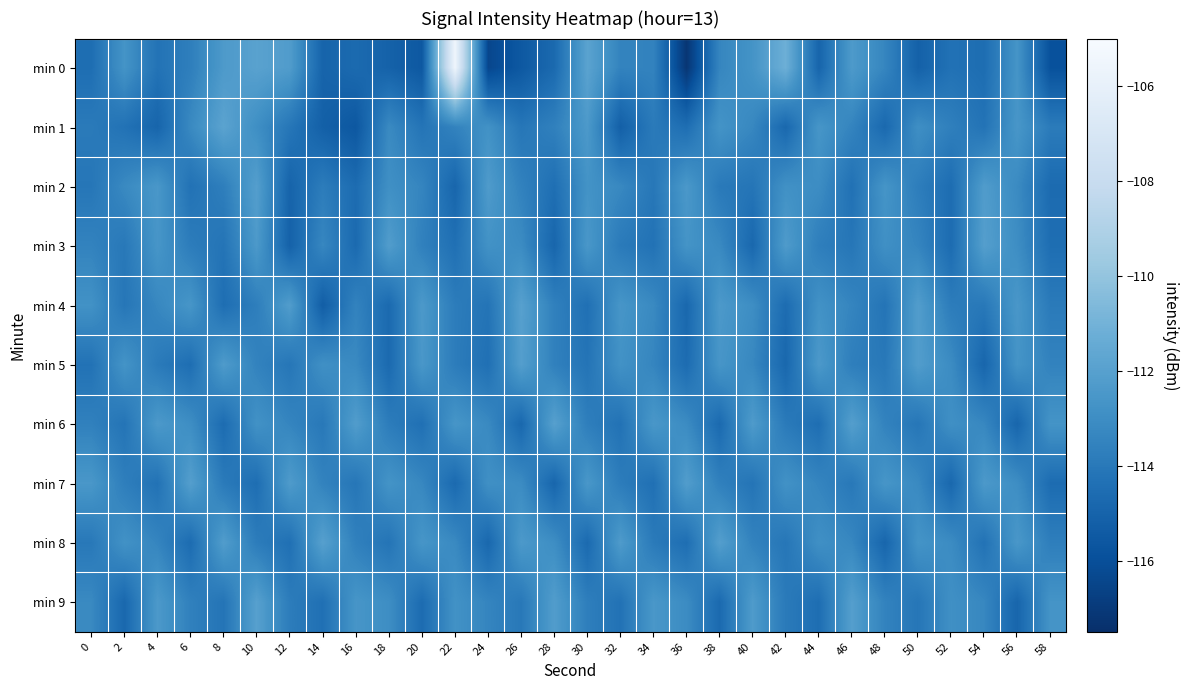

Which series has the largest range (max minus min)?

min 0